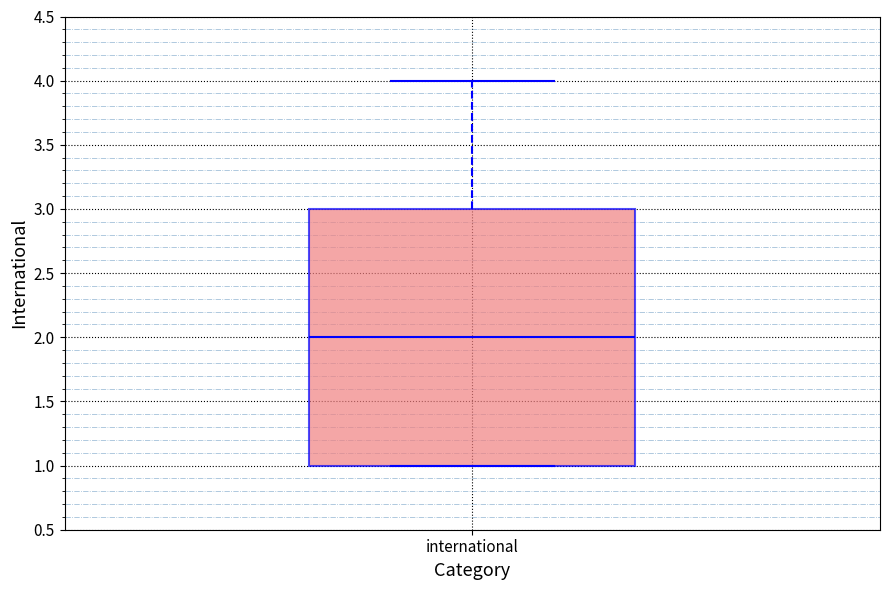

Where does the median line of the box for international sit on the y-axis? The values are not printed on the chart, so give them approximately, as read against the axis.

2